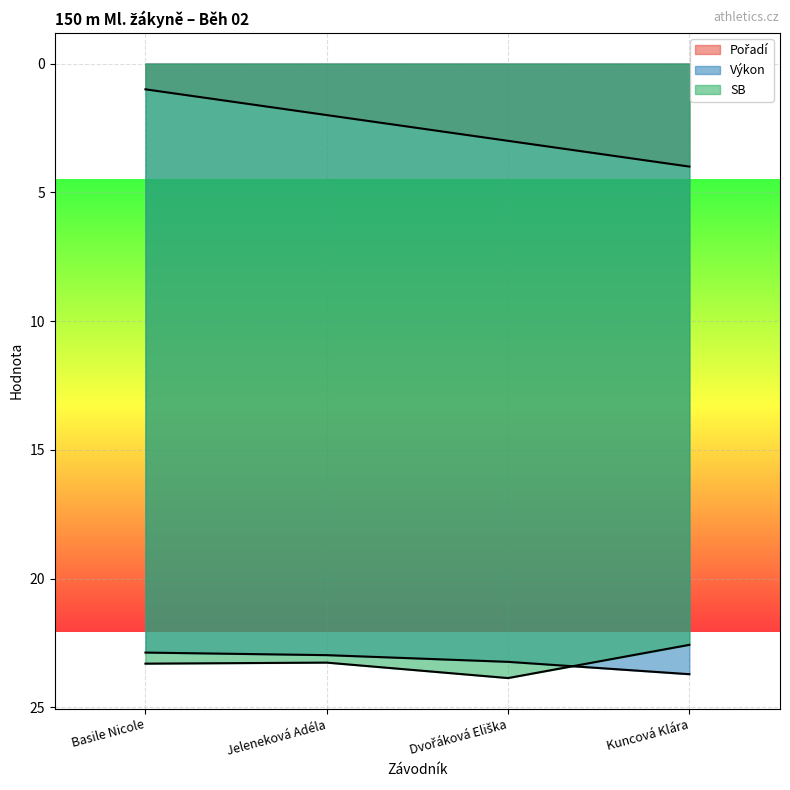

What is the value of the Pořadí point at the 2nd from the left?

2.0